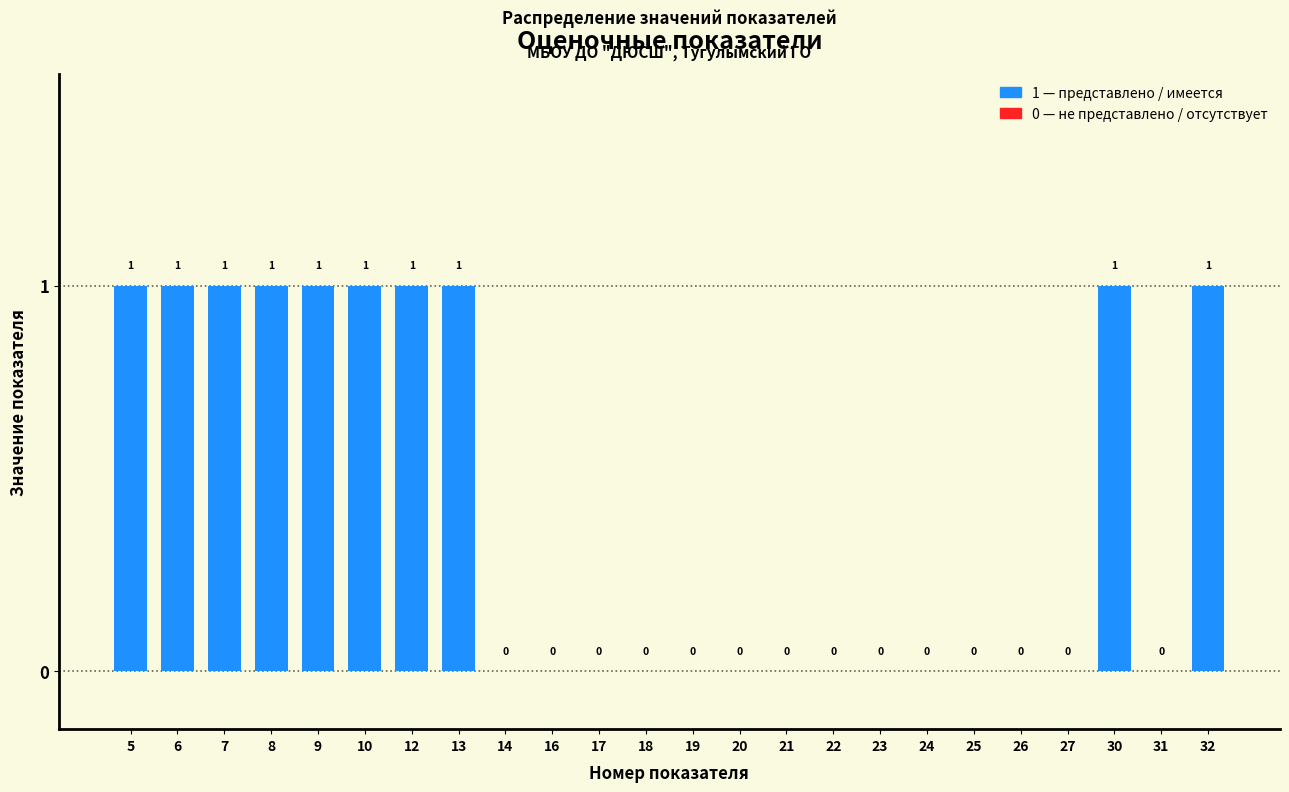

Reading right to left, what are all the values shown in this chart?

32=1	31=0	30=1	27=0	26=0	25=0	24=0	23=0	22=0	21=0	20=0	19=0	18=0	17=0	16=0	14=0	13=1	12=1	10=1	9=1	8=1	7=1	6=1	5=1